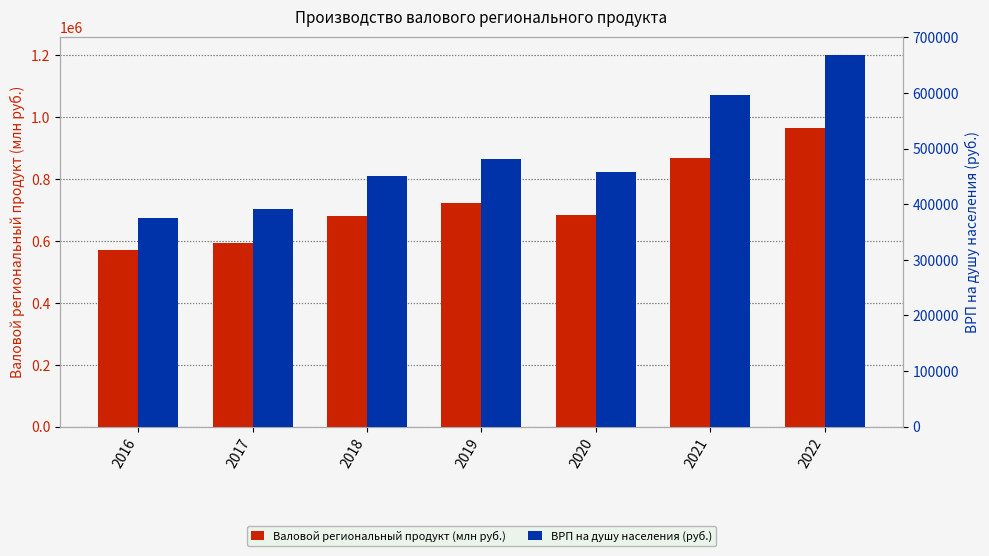

What is the average value of the Валовой региональный продукт (млн руб.) series?

726120.6